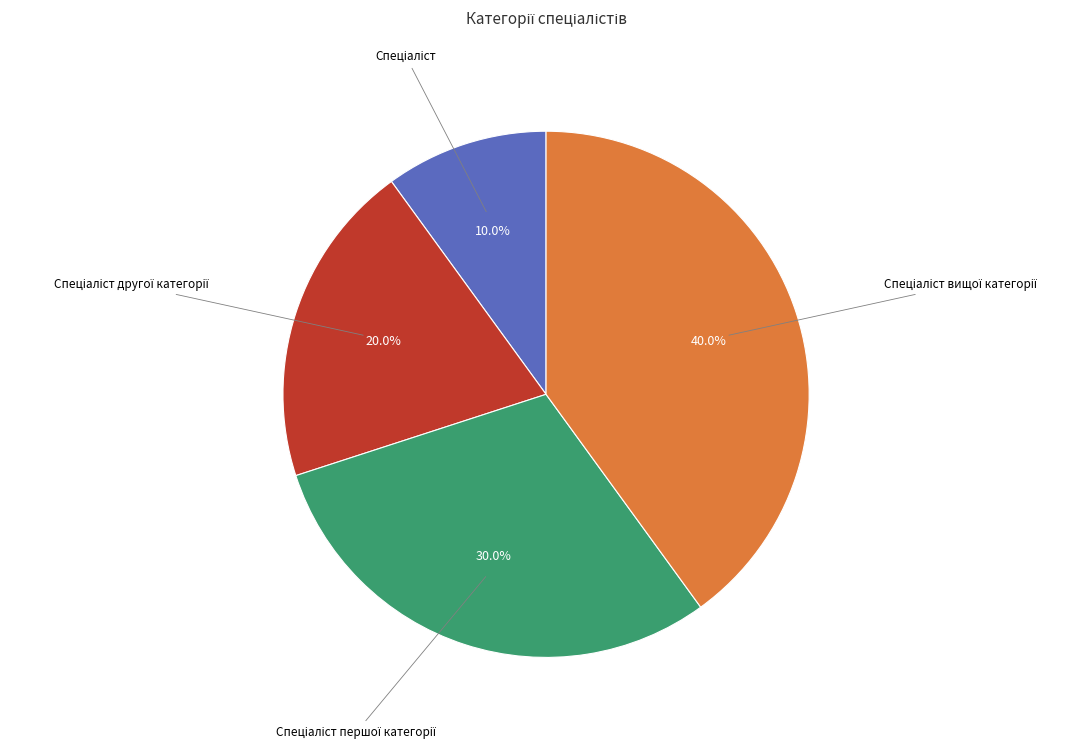

Is there any slice that represents more than half of the pie?

No